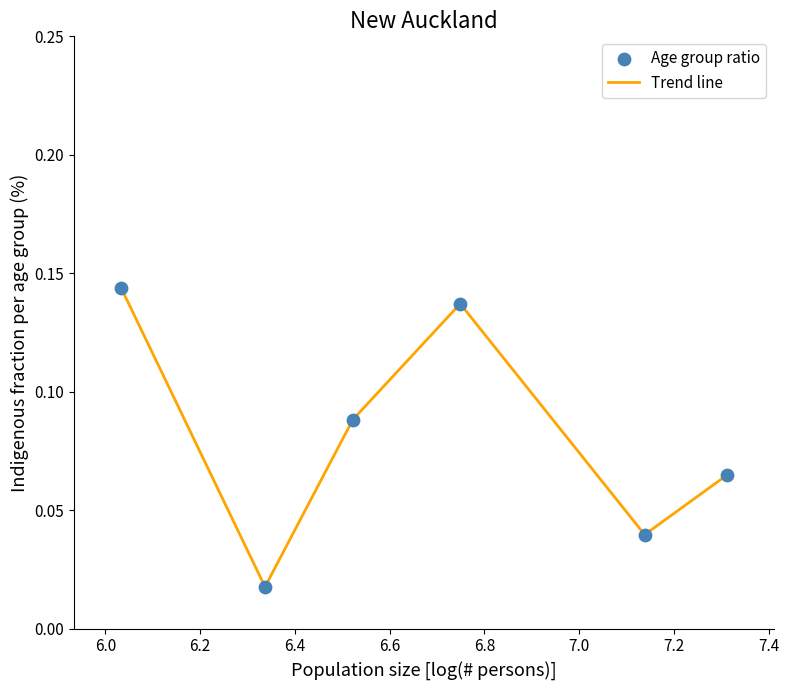

What is the sum of all values?

0.5